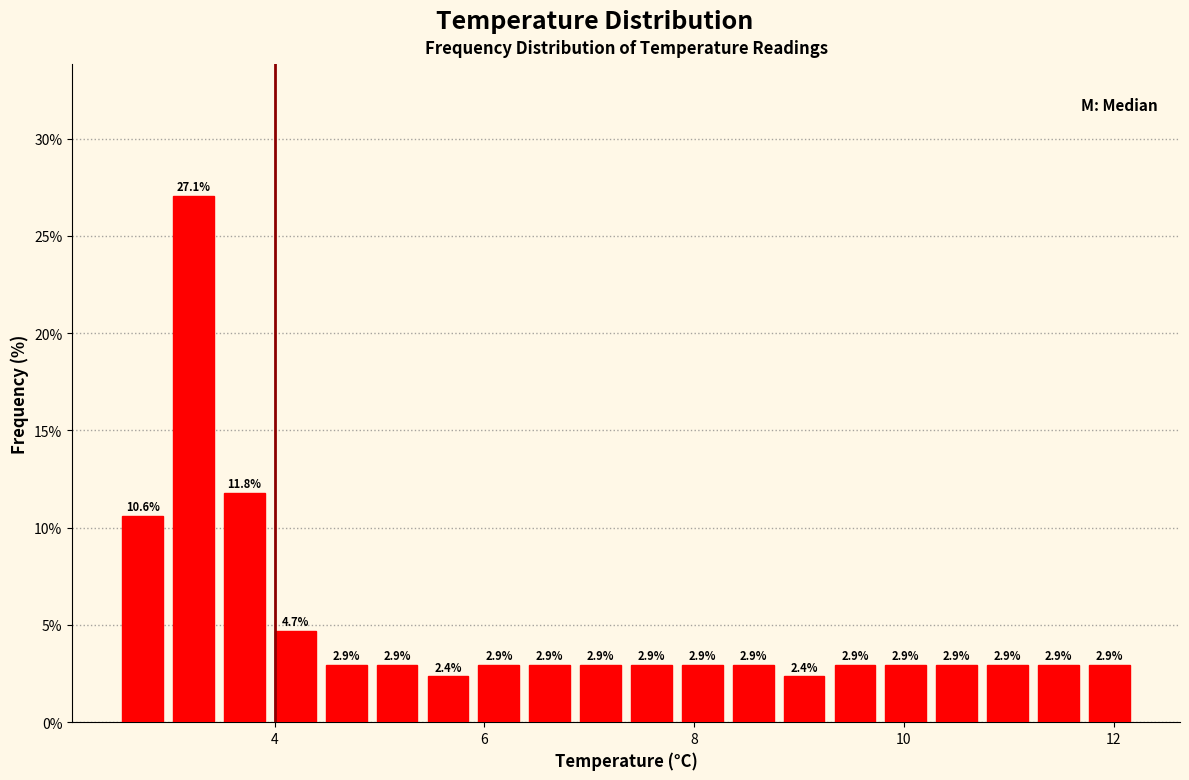

Read against the x-axis, roughly where is the centre of the tallest bar?

3.2